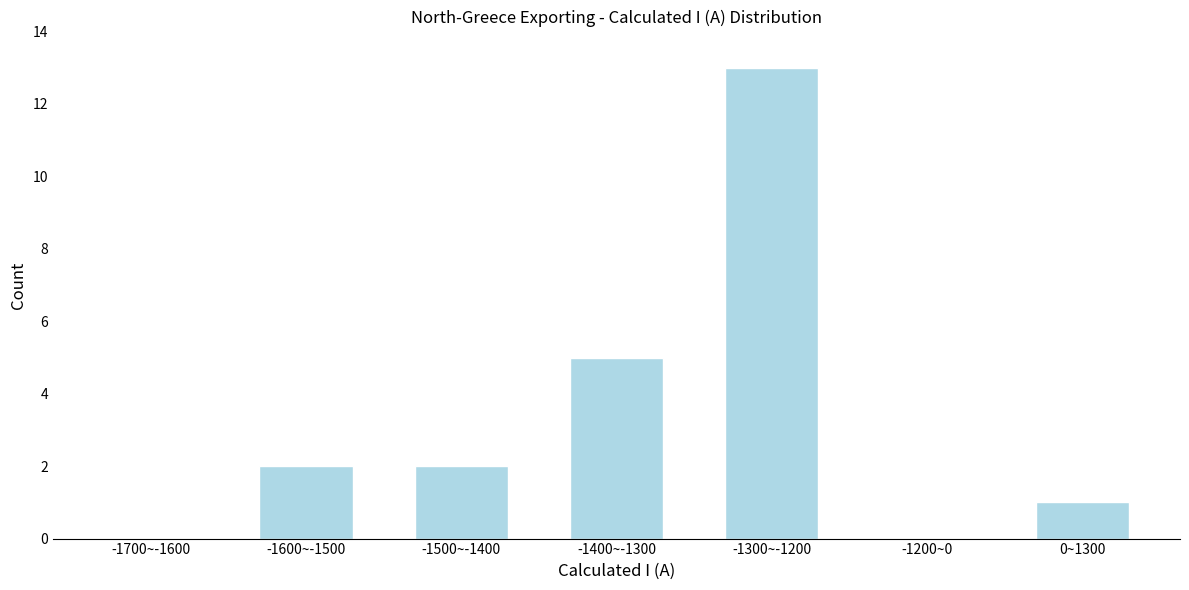

Reading left to right, transcribe all the data shown in this chart.

-1700~-1600=0	-1600~-1500=2	-1500~-1400=2	-1400~-1300=5	-1300~-1200=13	-1200~0=0	0~1300=1